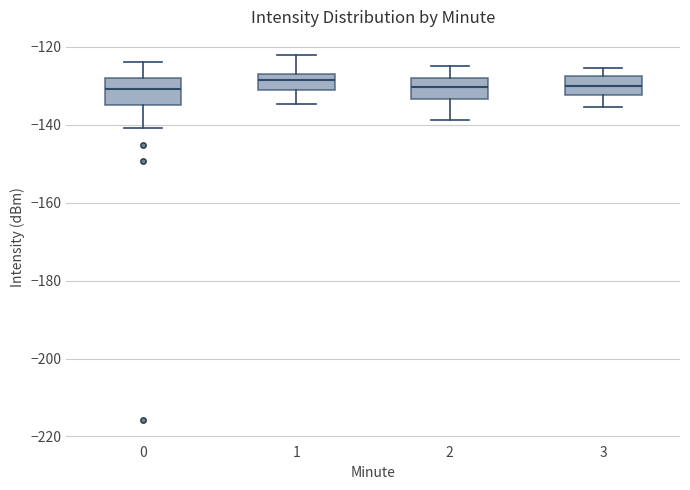

Reading left to right, transcribe this box plot: for each box, give where its median line is, the range the box spans, and where its two whiskers end, as read against the y-axis. The values are not printed on the chart, so give them approximately, as read against the axis.

0: median -130, box -134 to -128, whiskers -140 to -124
1: median -128, box -132 to -126, whiskers -134 to -122
2: median -130, box -134 to -128, whiskers -138 to -124
3: median -130, box -132 to -128, whiskers -136 to -126